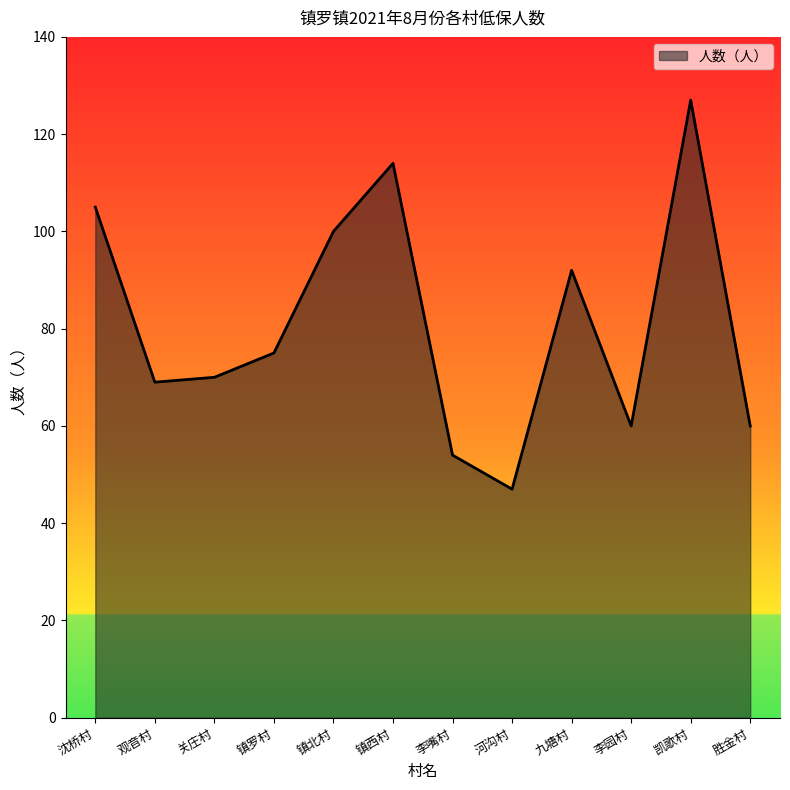

How many distinct data groups are displayed?

1